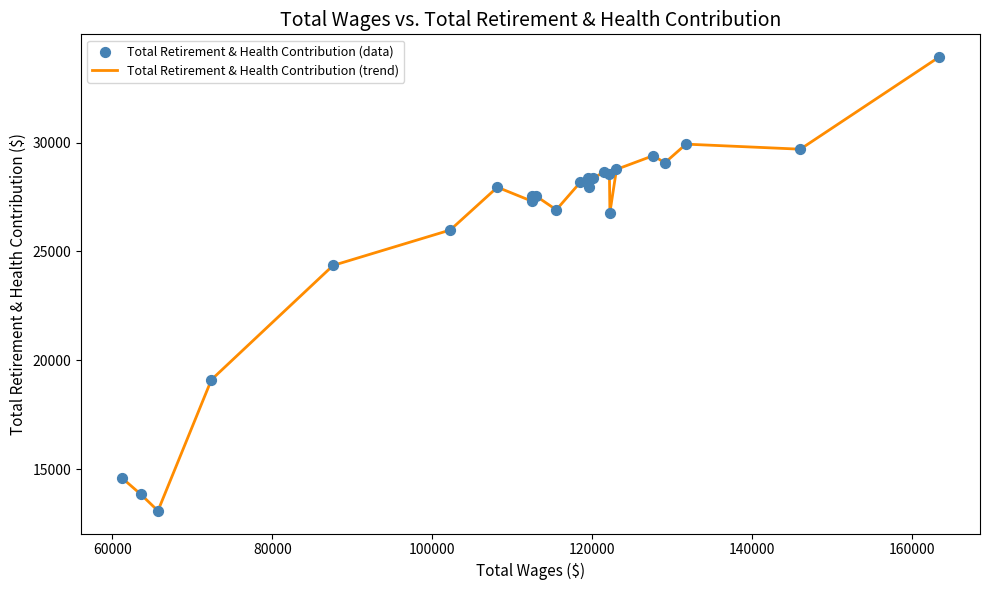

Which series has the largest total across all categories?

Total Retirement & Health Contribution (trend)